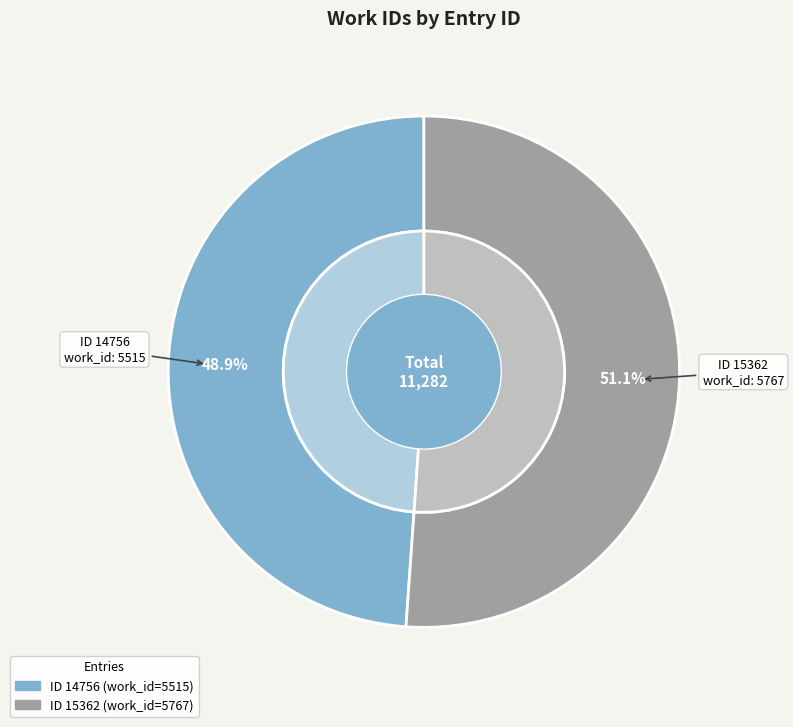

Which slice is the smallest?

14756